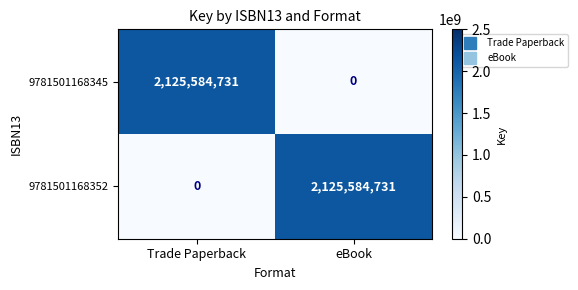

Rank the series at Trade Paperback from highest to lowest value.

9781501168345, 9781501168352